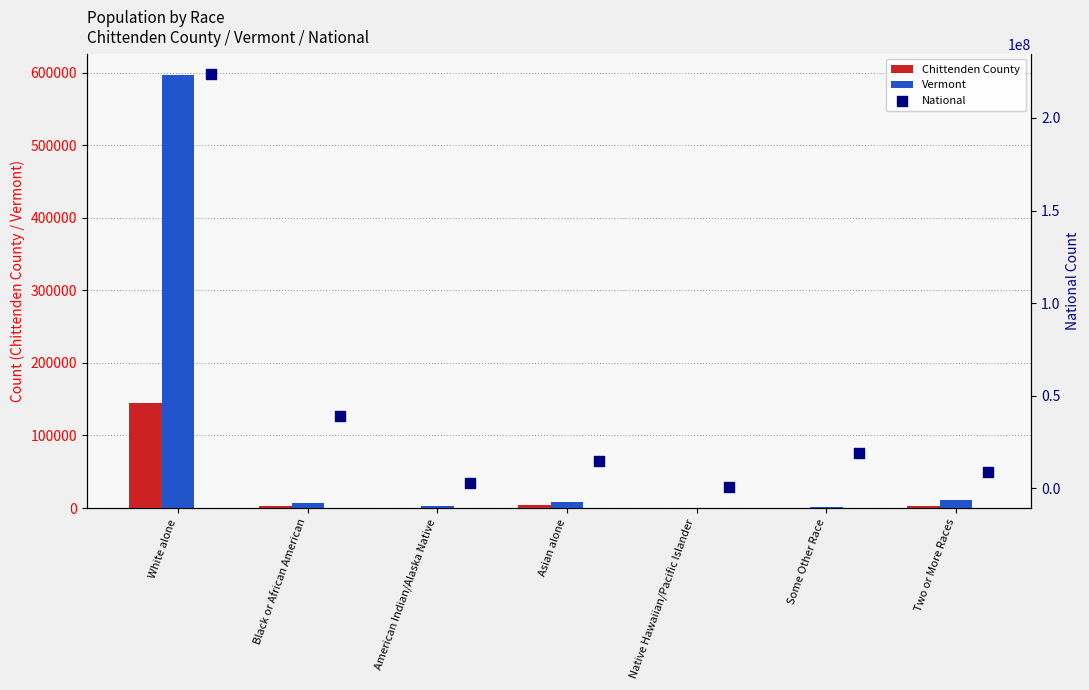

Which series has the largest total across all categories?

National